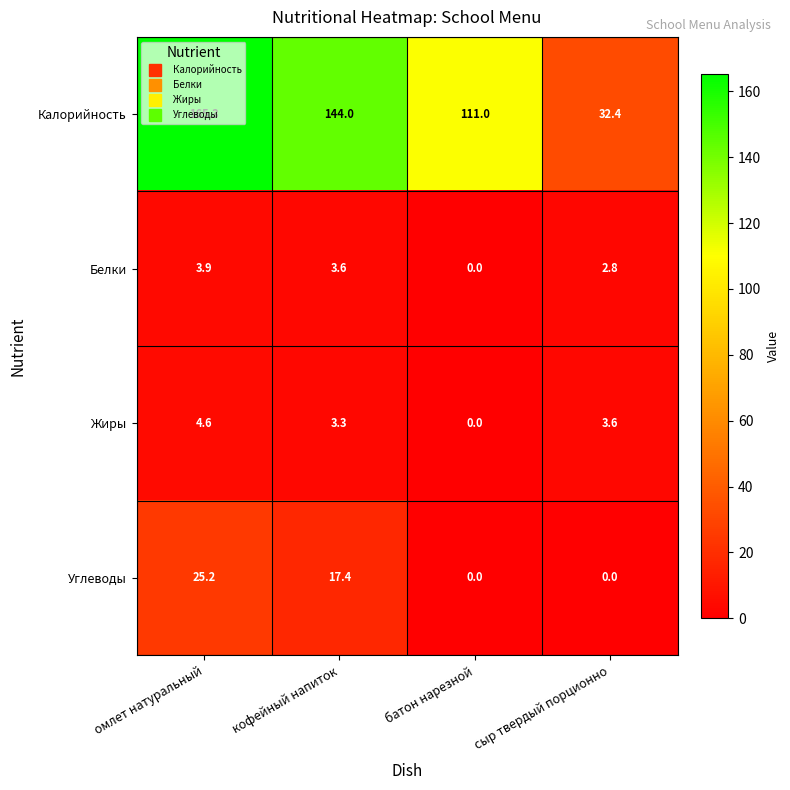

What is the difference between the Жиры values at сыр твердый порционно and батон нарезной?

3.6